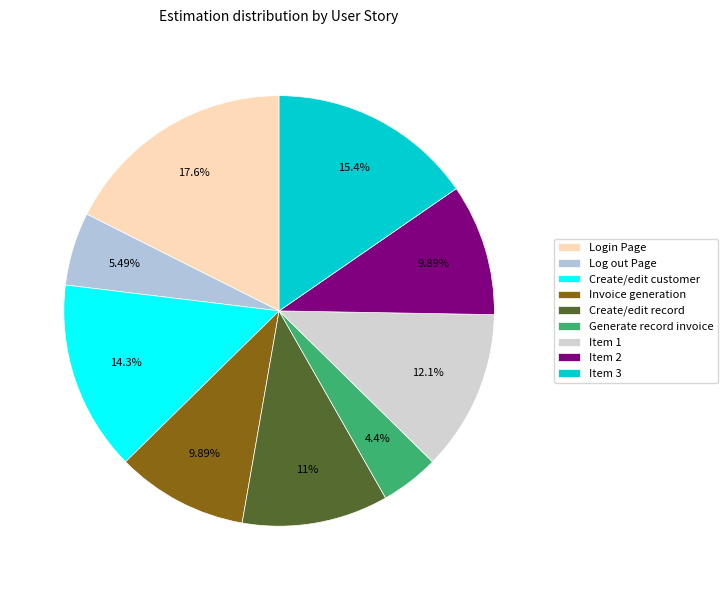

How much of the chart is everything except Create/edit customer?

85.7%